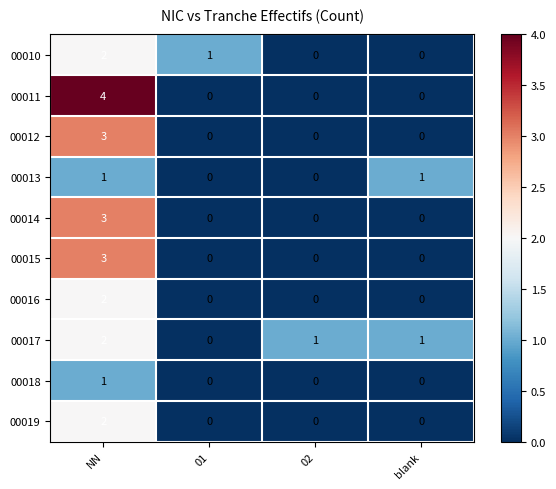

How many 00017 values are between 1 and 2?

3